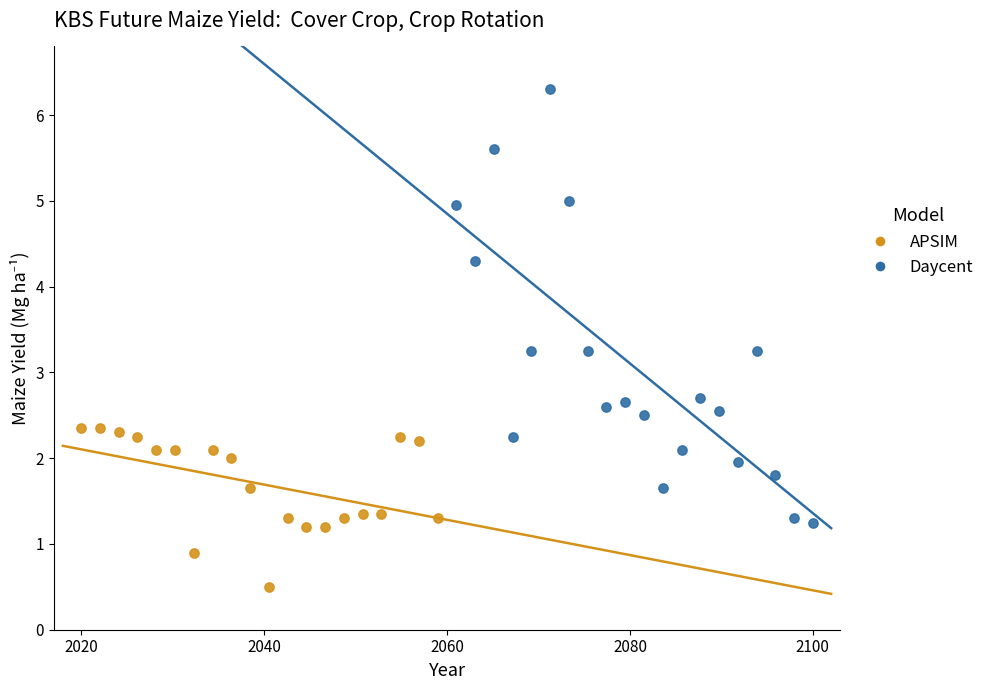

What are all the series names shown in the legend?

APSIM, Daycent